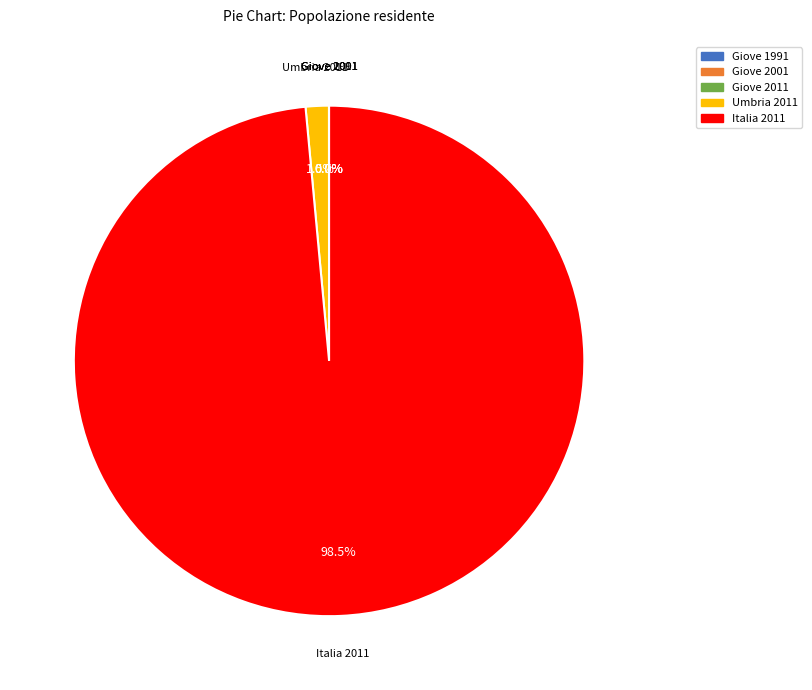

What is the largest slice in the pie chart?

Italia 2011